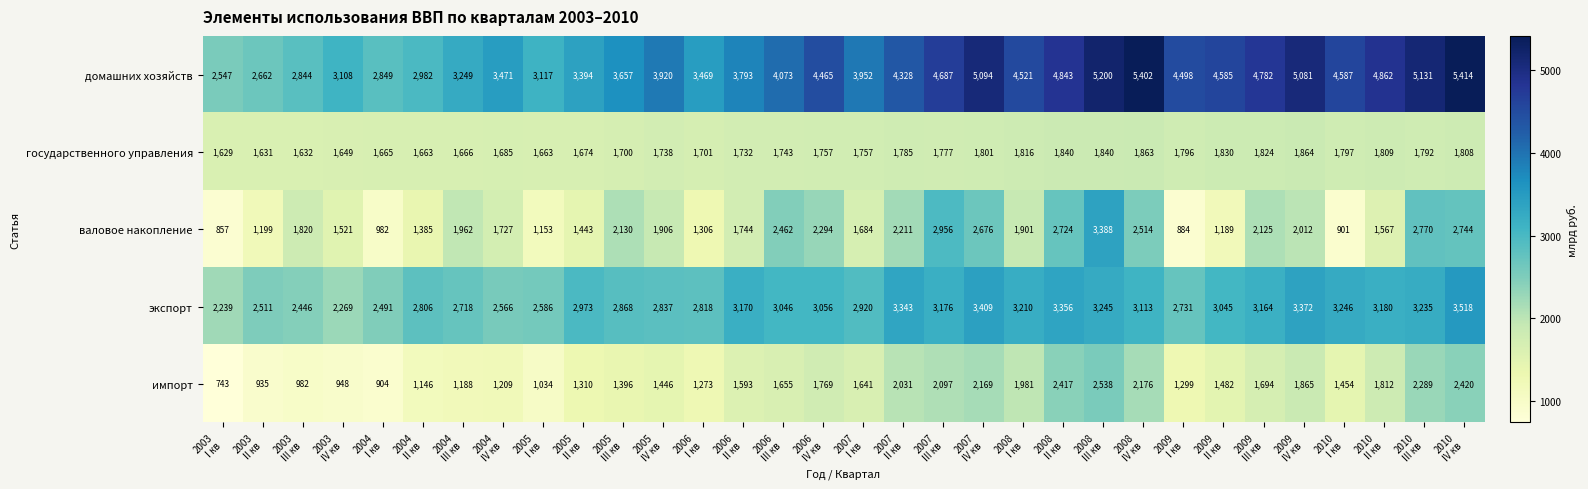

At how many categories does at least one series exceed 2706?

30